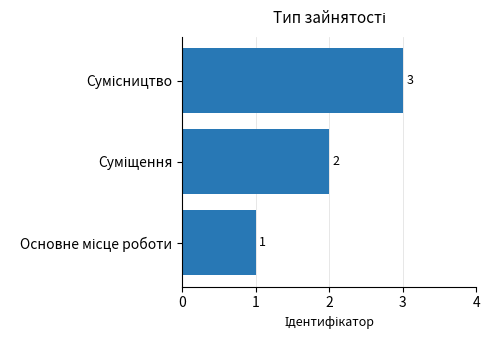

What is the greatest value displayed?

3